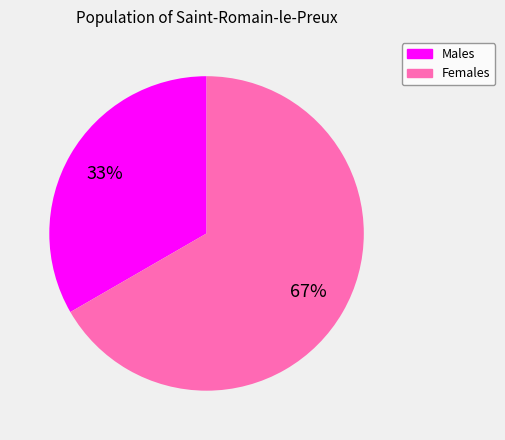

To the nearest percent, what is the average slice percentage?

50%